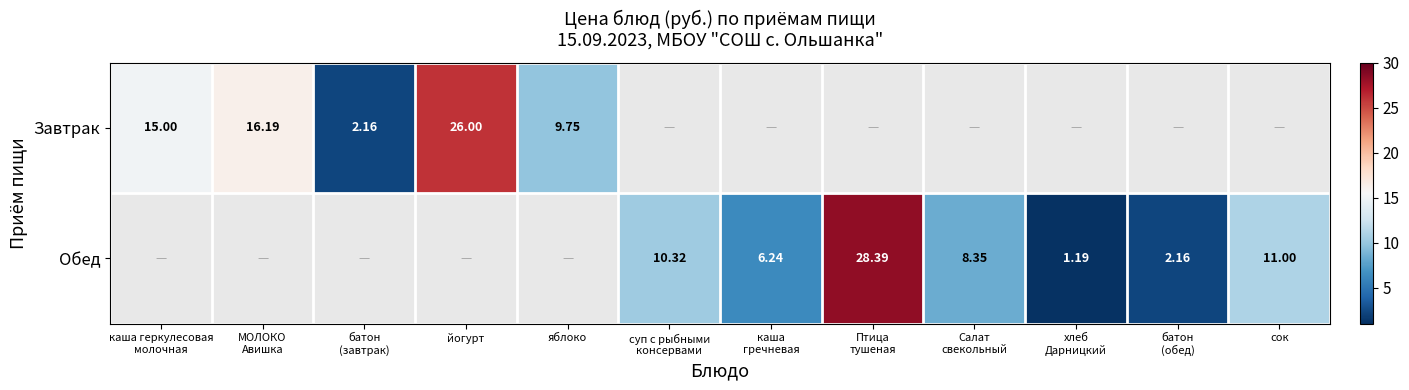

Is the value of Завтрак at батон (обед) greater than the value of Обед at Птица тушеная?

No